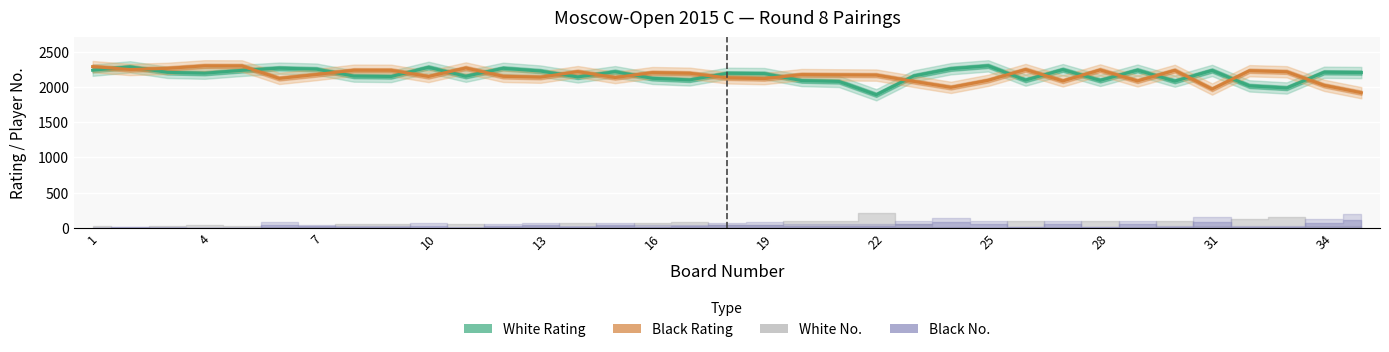

True or false: Black Rating has a value of 1146 at 17.

False